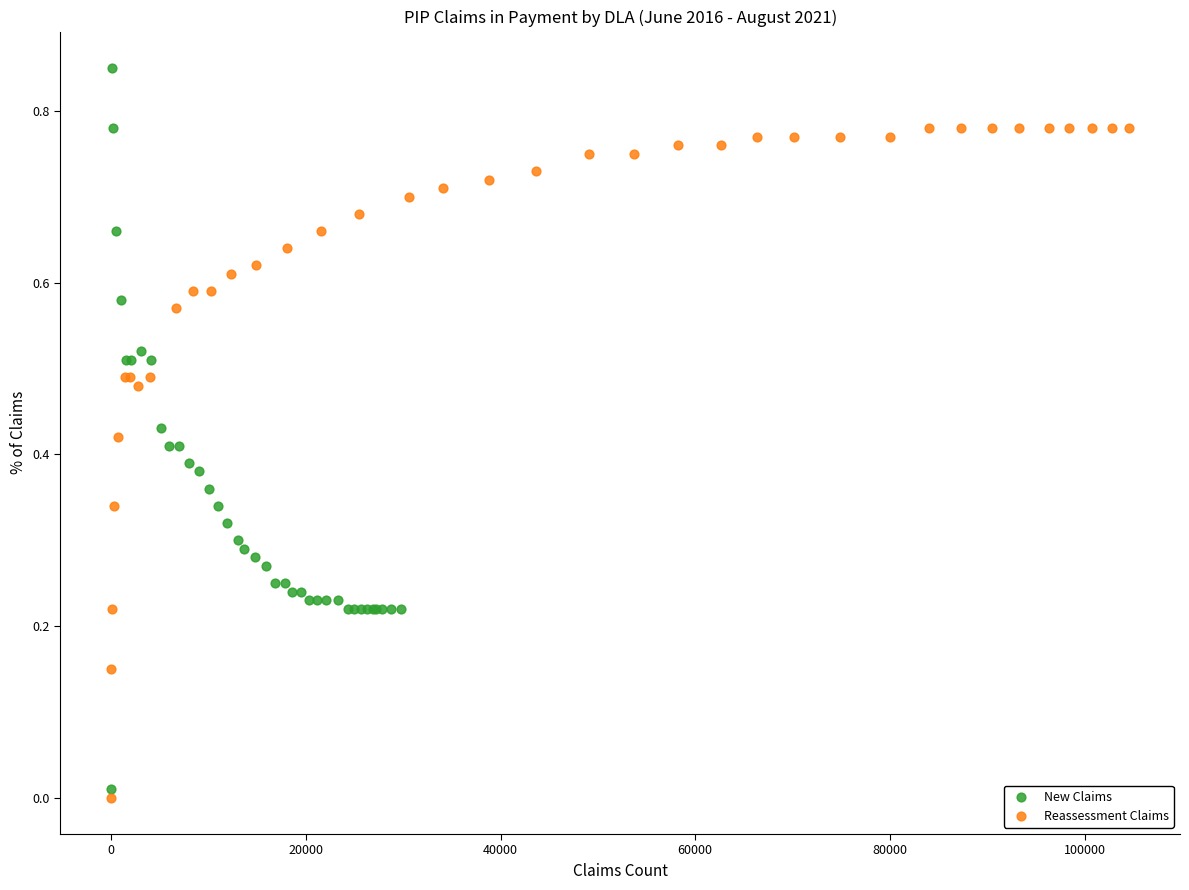

Which series reaches the maximum Y coordinate?

New Claims